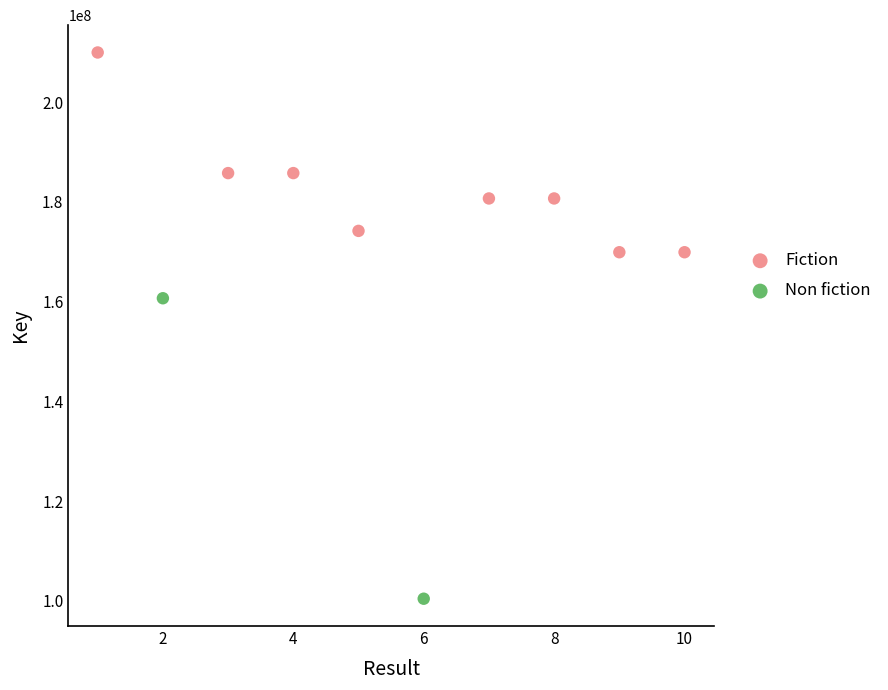

What are all the series names shown in the legend?

Fiction, Non fiction